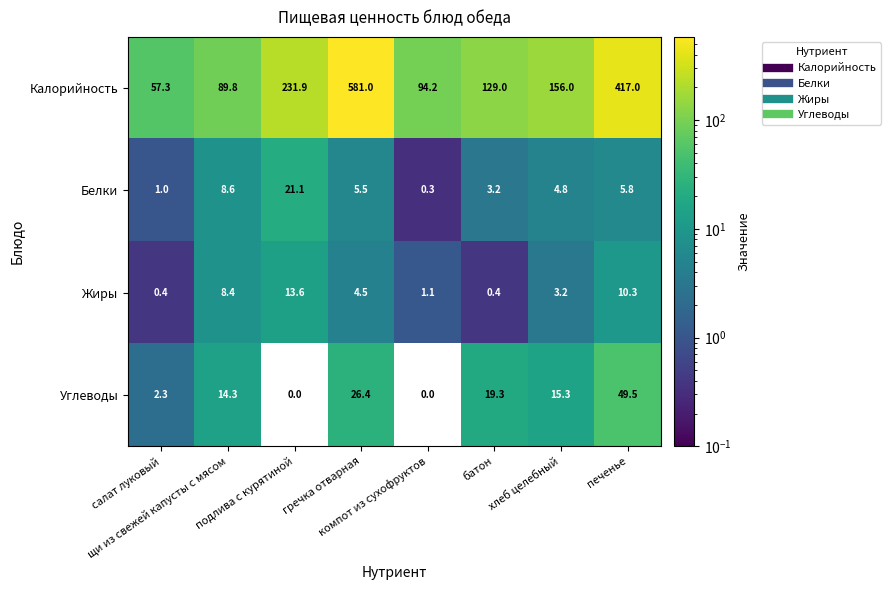

What is the average value of the Углеводы series?

15.9